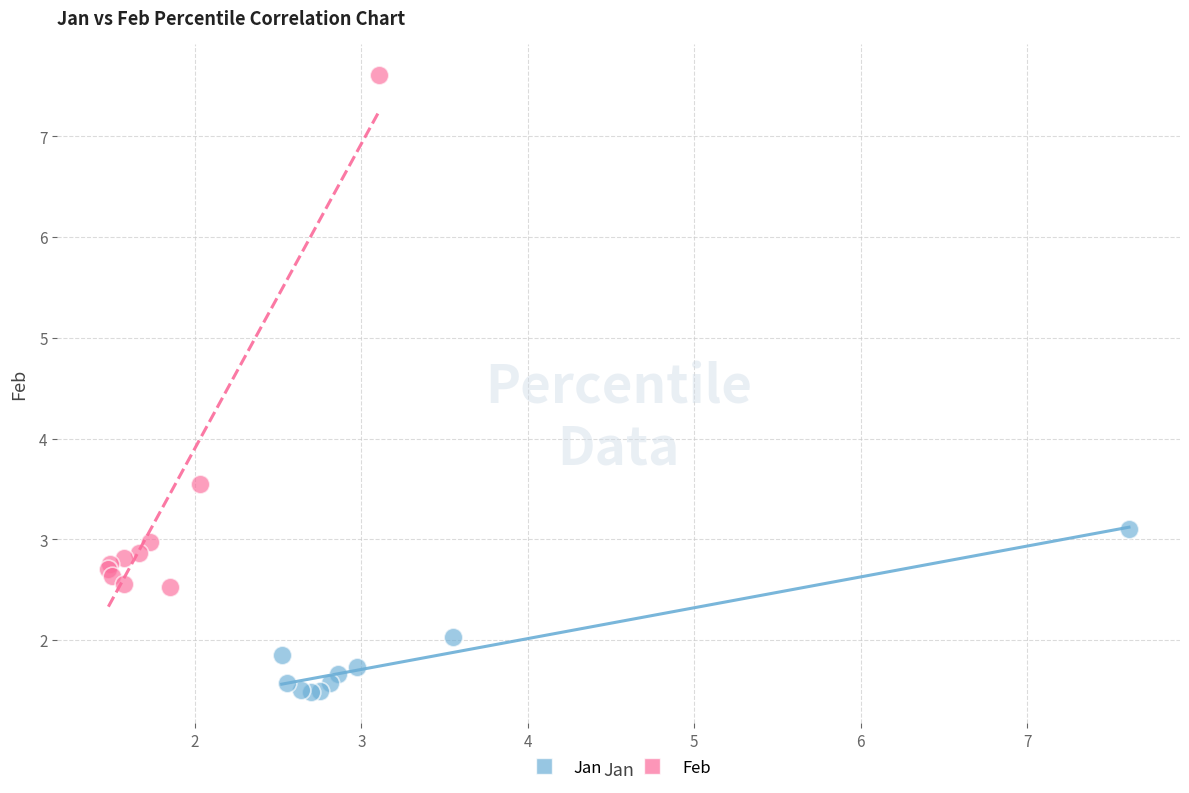

Which series has the widest spread of Y values?

Feb